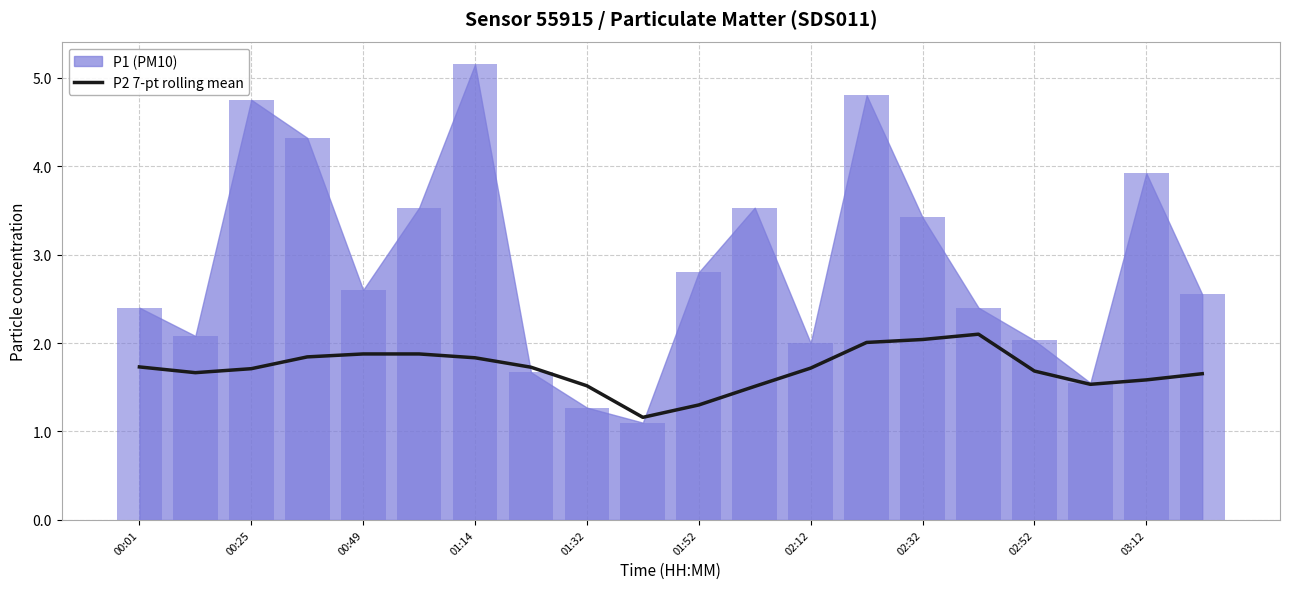

What is the lowest value of the P2 7-pt rolling mean series?

1.2